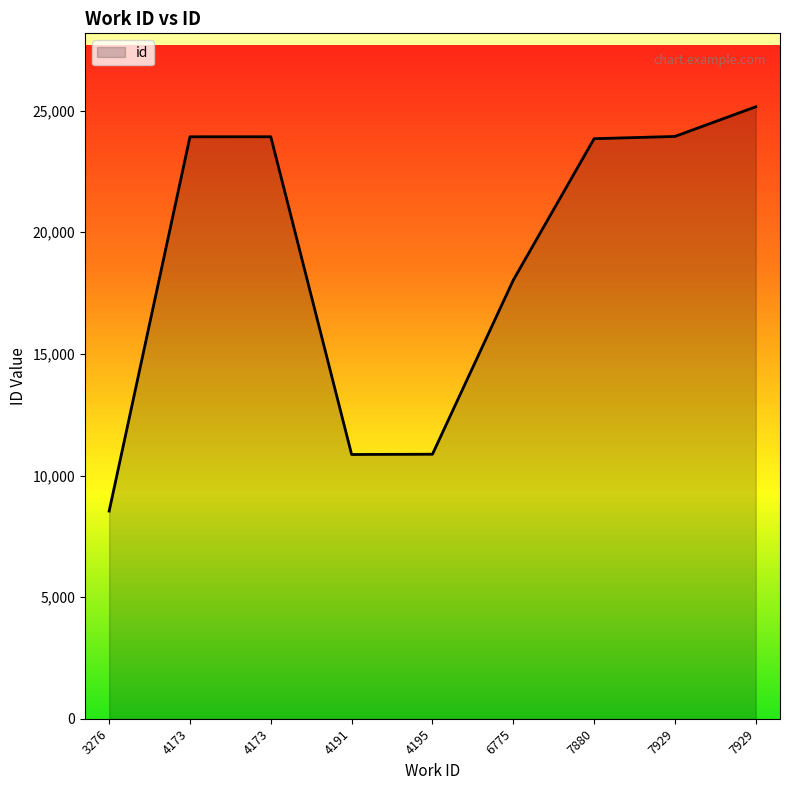

How many distinct data groups are displayed?

1